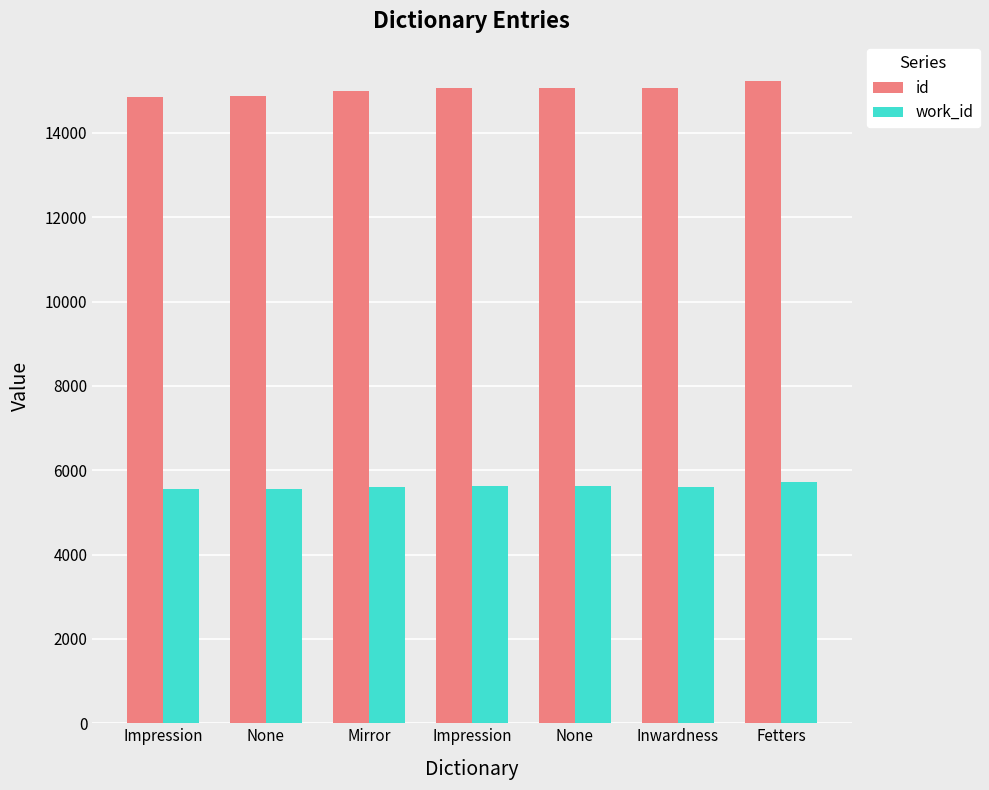

What is the approximate value of work_id at None, to the nearest 50?

5600